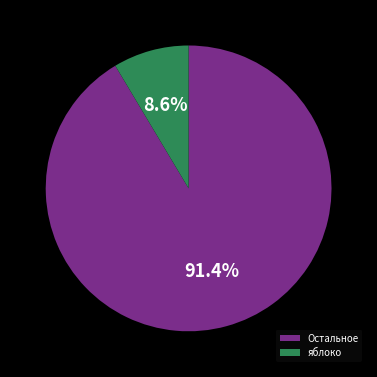

Which slice is the largest?

Остальное